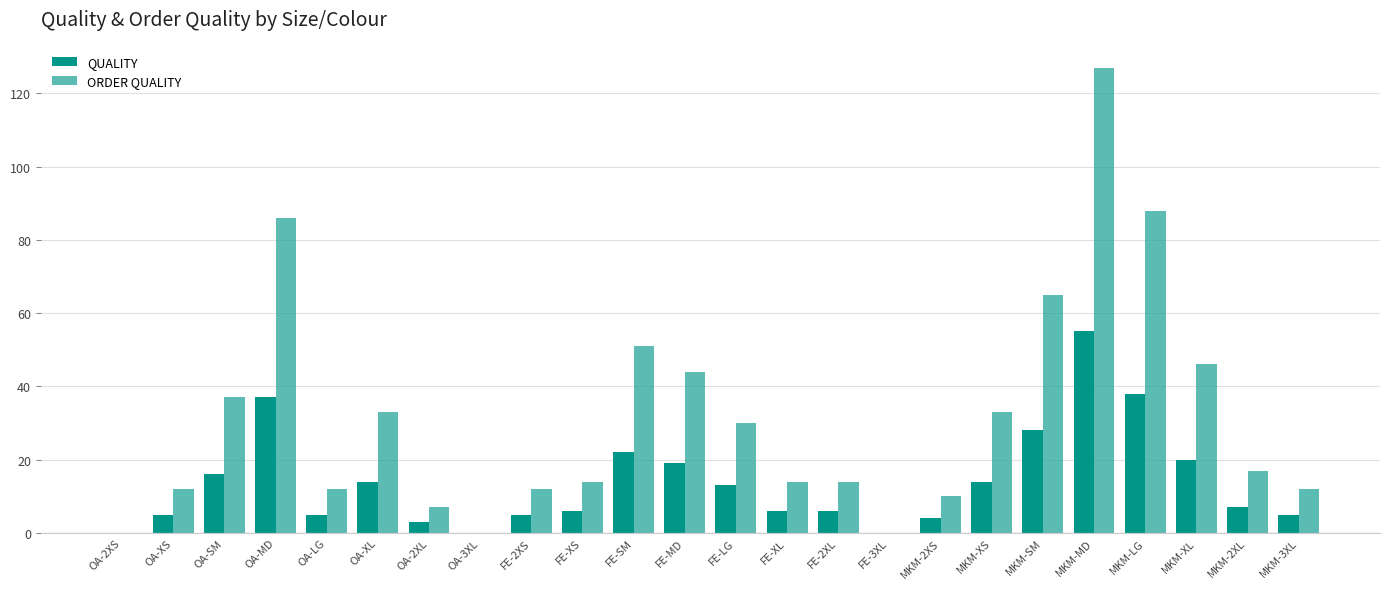

How many values in the QUALITY series are below 7?

12